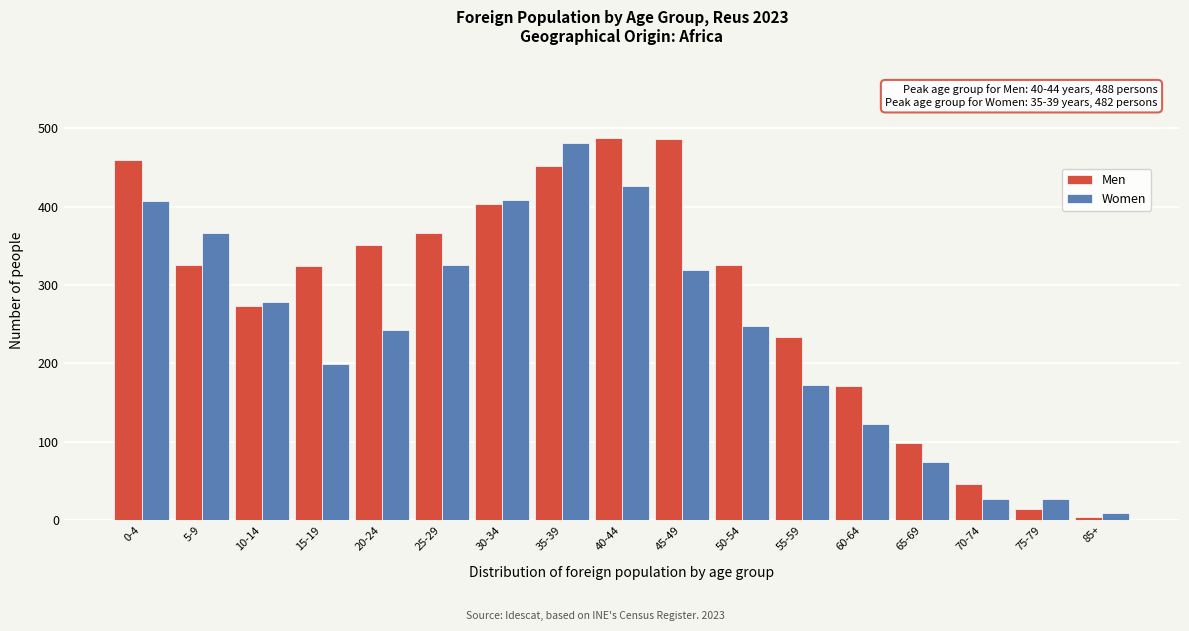

What is the maximum value shown in the chart?

488